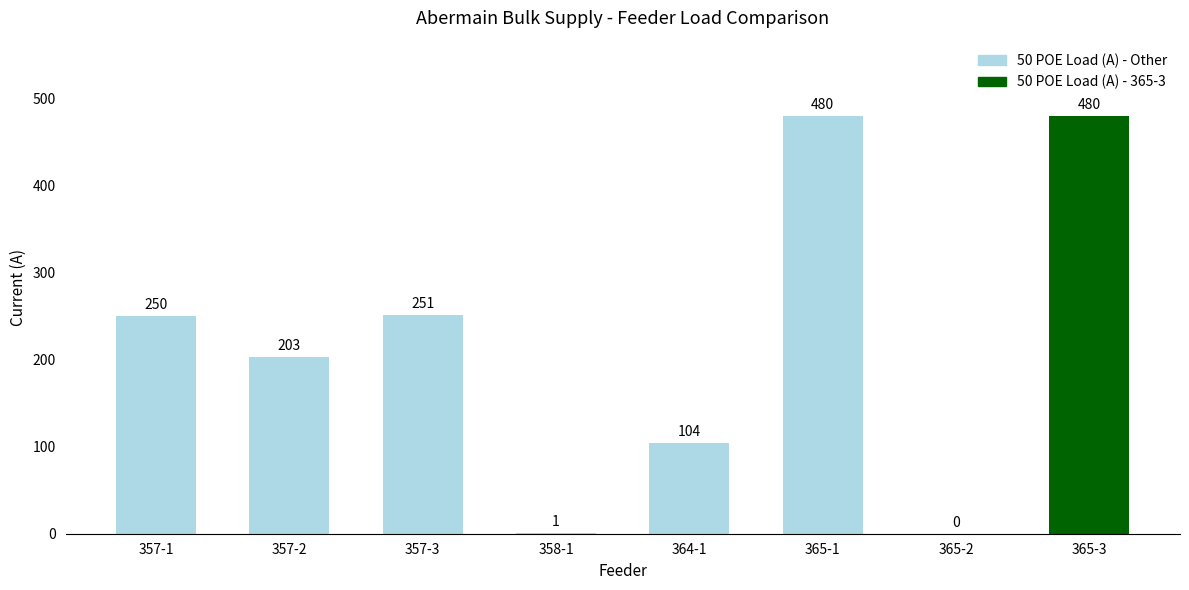

What is the change in value from 358-1 to 365-3?

+479